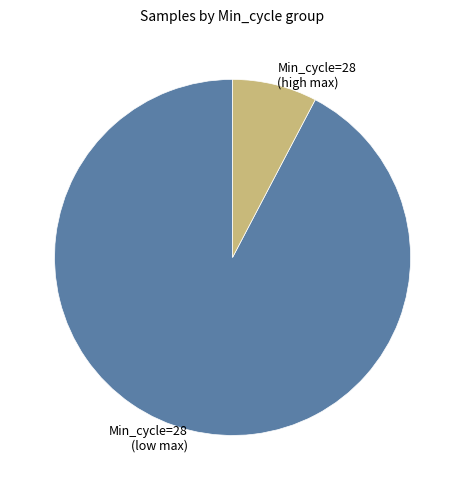

Which category has the biggest portion of the pie?

Min_cycle=28 (low max)